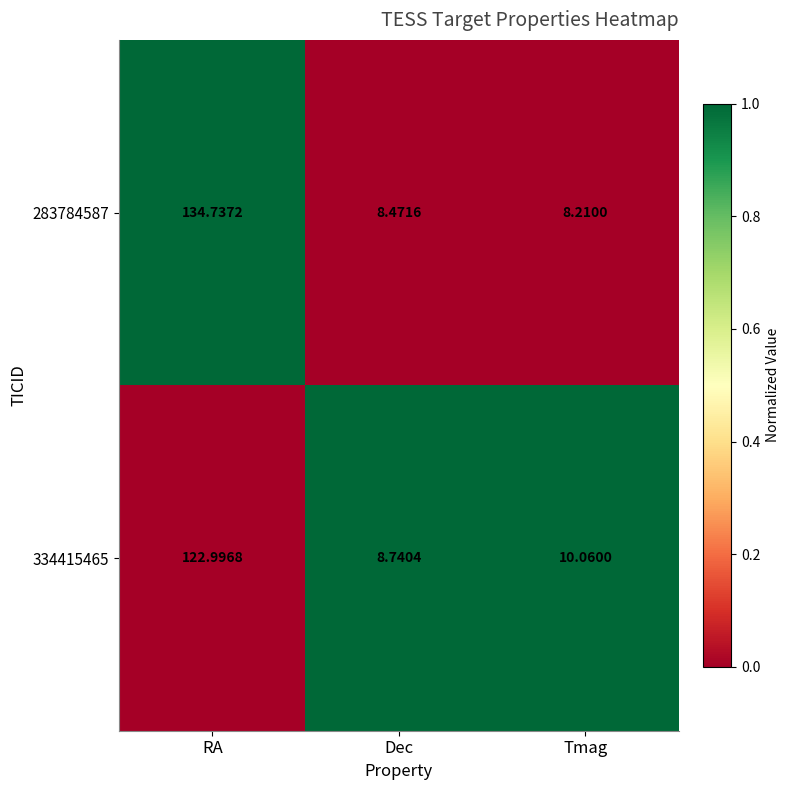

Rank the series by their average value, from lowest to highest.

334415465, 283784587